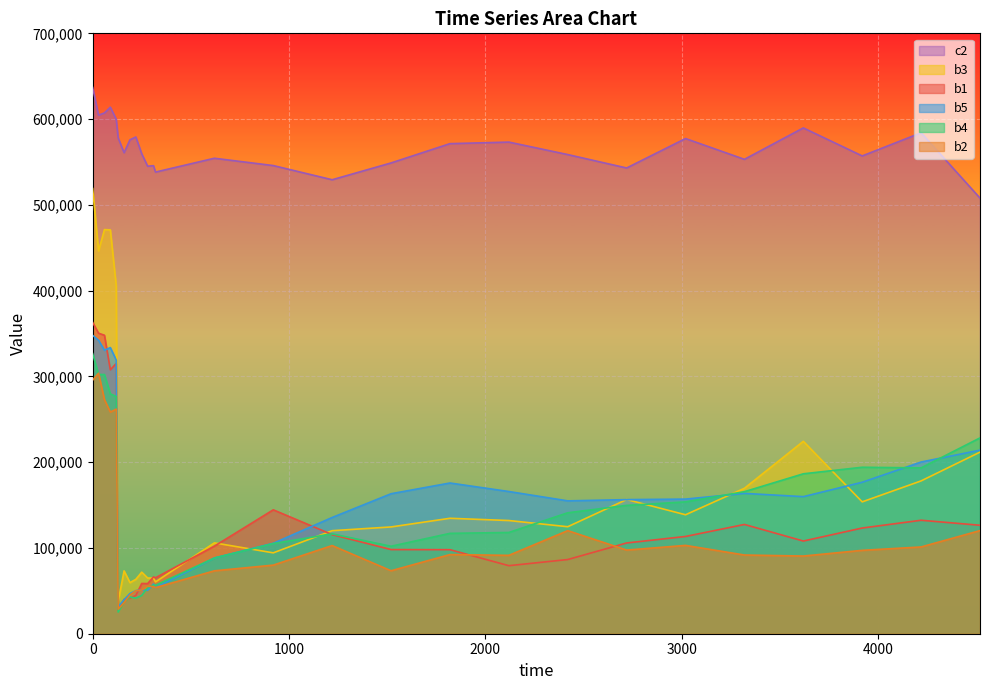

True or false: b5 and b3 cross at least once.

True